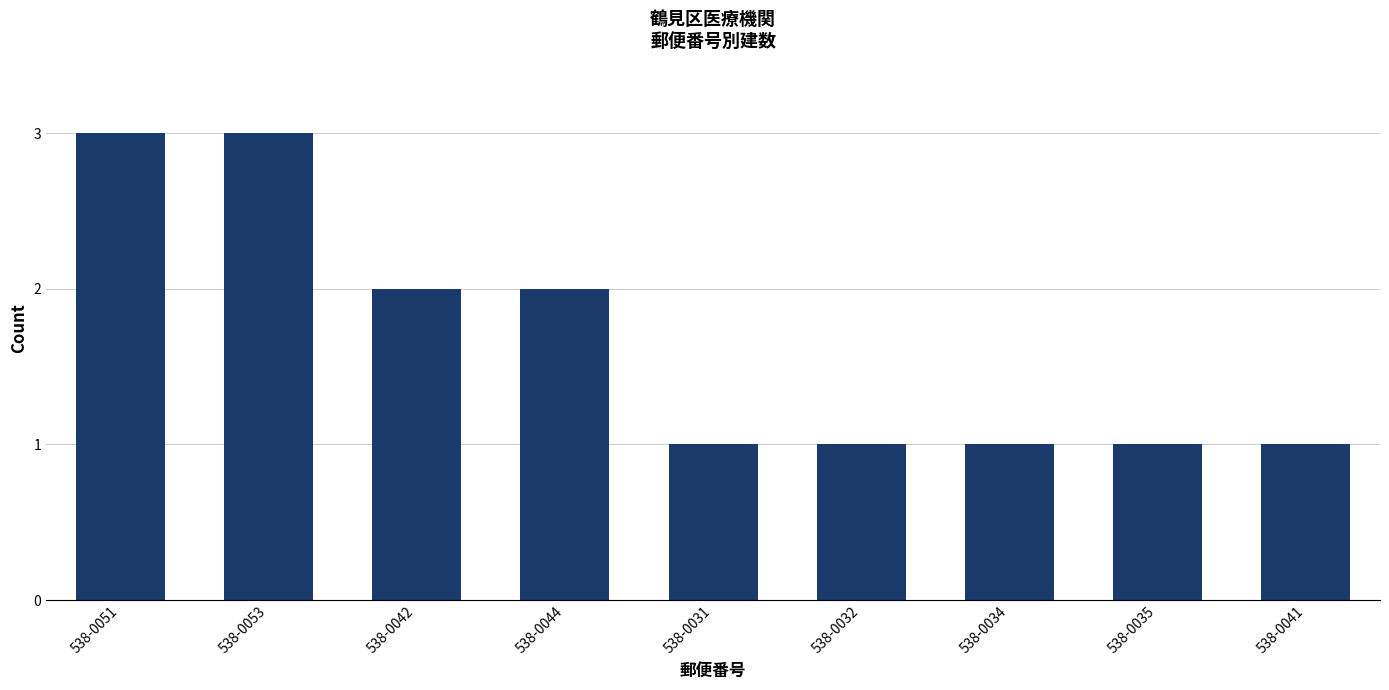

What is the value of the 9th bar from the left?

1